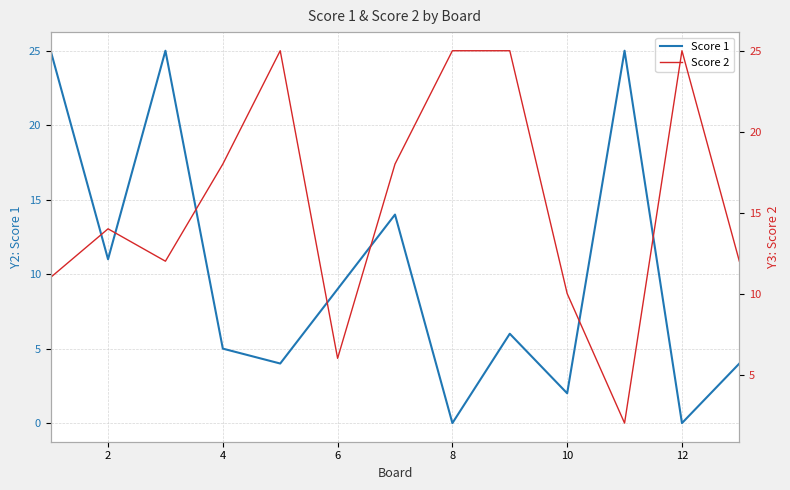

What is the difference between the Score 1 values at 12 and 2?

11